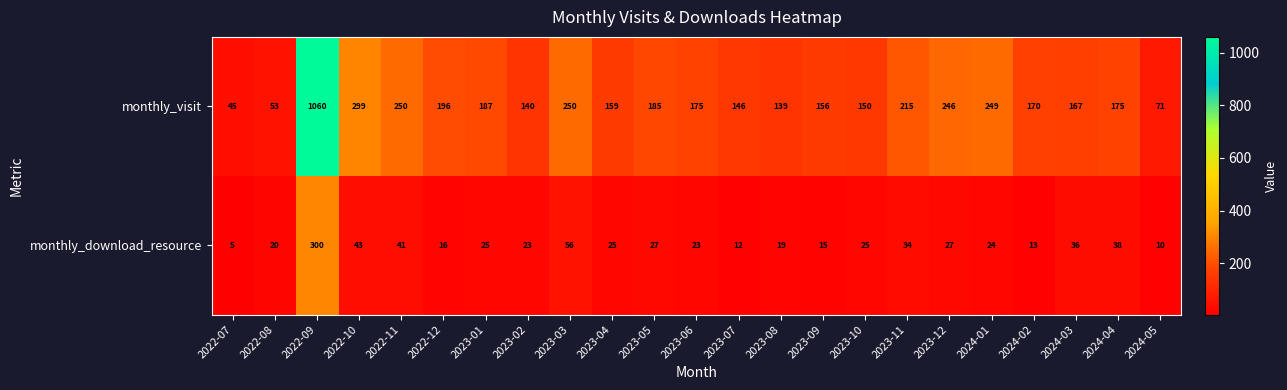

What value does the monthly_download_resource series have at 2024-05, to the nearest 5?

10